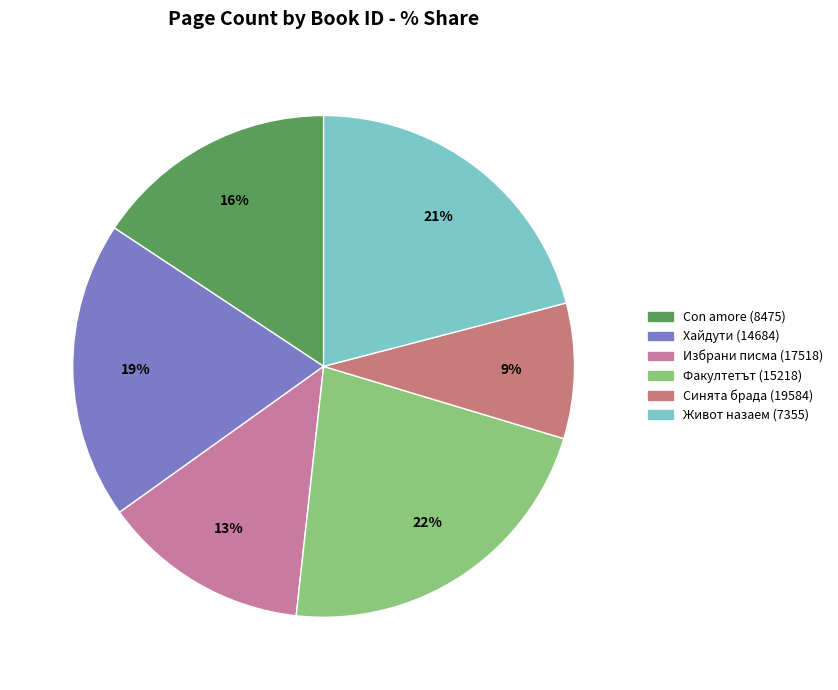

How many segments does this pie chart have?

6